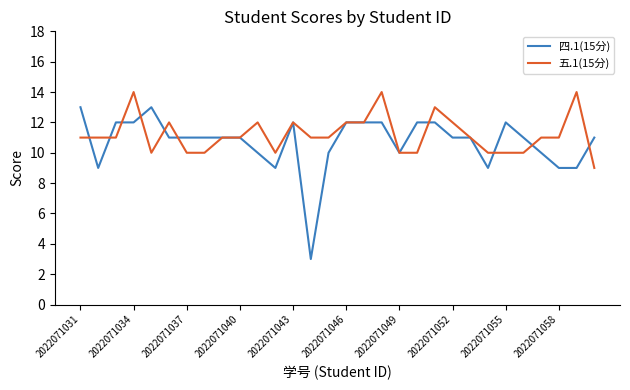

What is the highest value of the 四.1(15分) series?

13